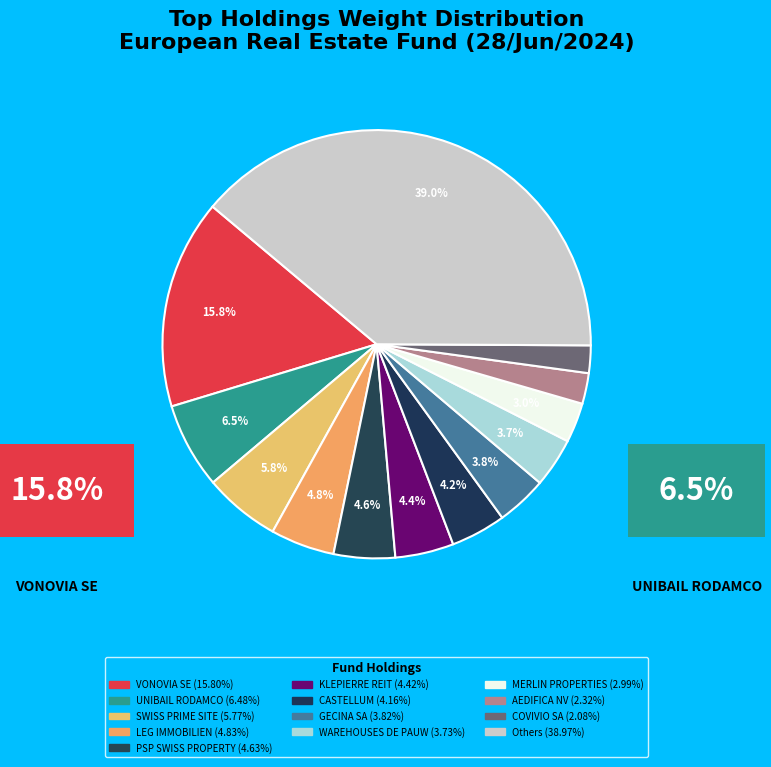

How many slices are in this pie chart?

13